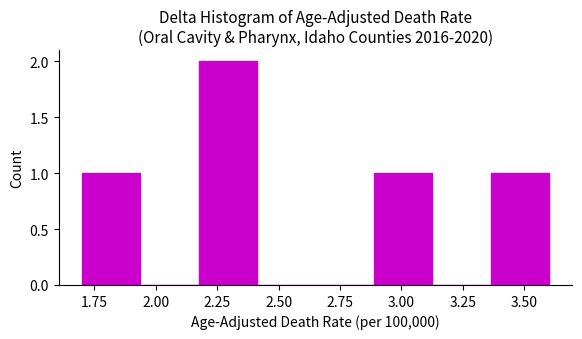

Reading left to right, list every bar in this chart as the range it spans on the x-axis followed by its height. Neither the bar edges nor the heights are printed on the chart, so give them approximately, as read against the axes.

1.70 to 1.95: 1
1.95 to 2.20: 0
2.20 to 2.40: 2
2.40 to 2.65: 0
2.65 to 2.90: 0
2.90 to 3.15: 1
3.15 to 3.35: 0
3.35 to 3.60: 1